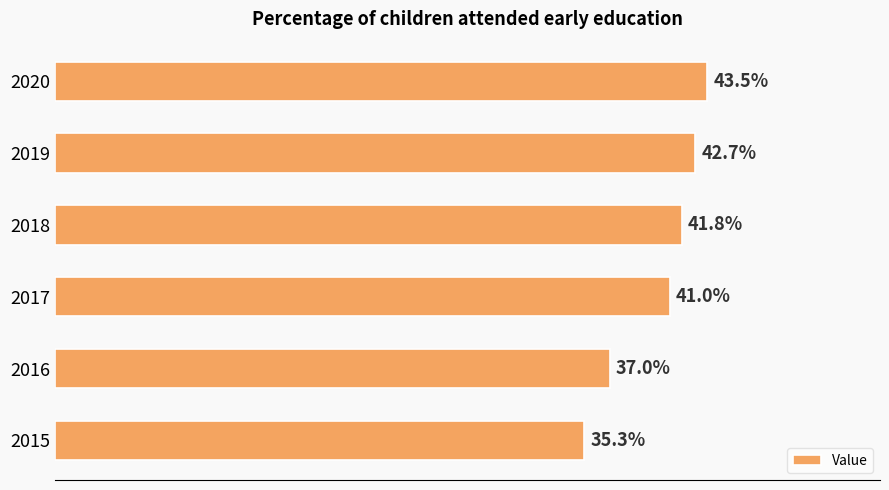

List the labels in order of value, smallest first.

2015, 2016, 2017, 2018, 2019, 2020